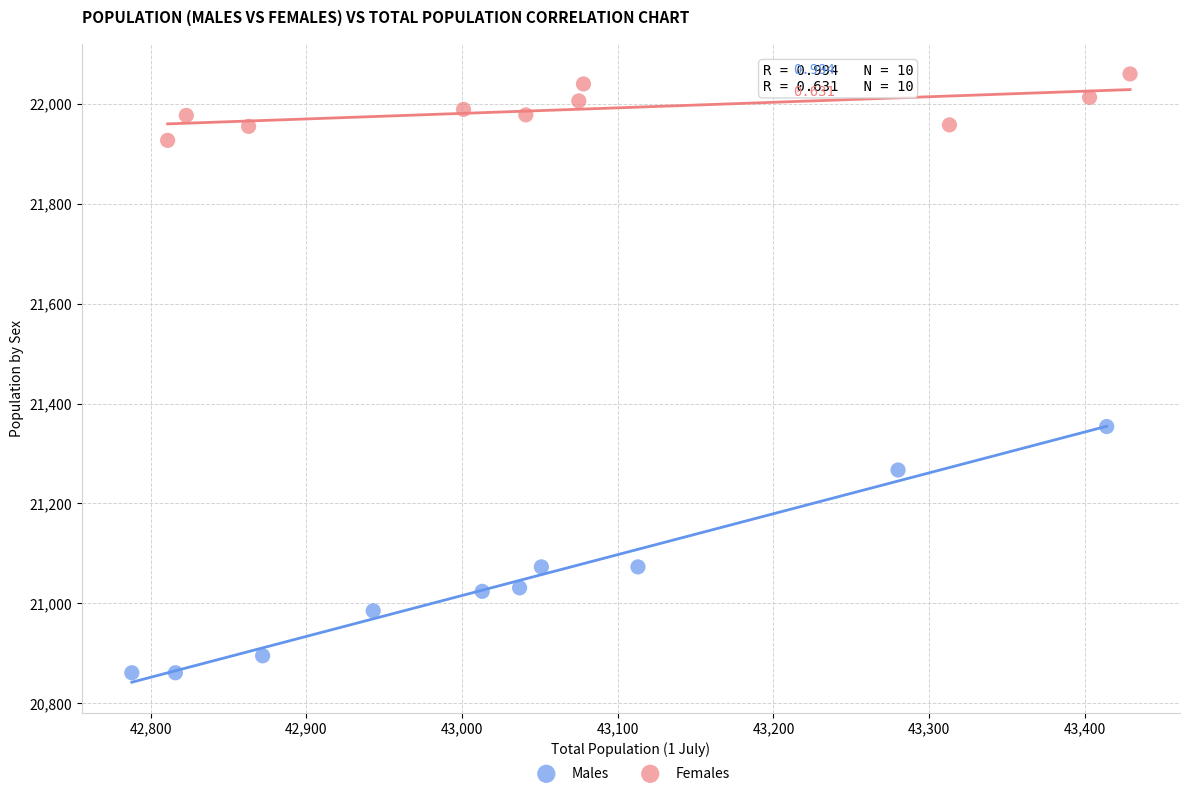

Which series contains the highest Y value?

Females